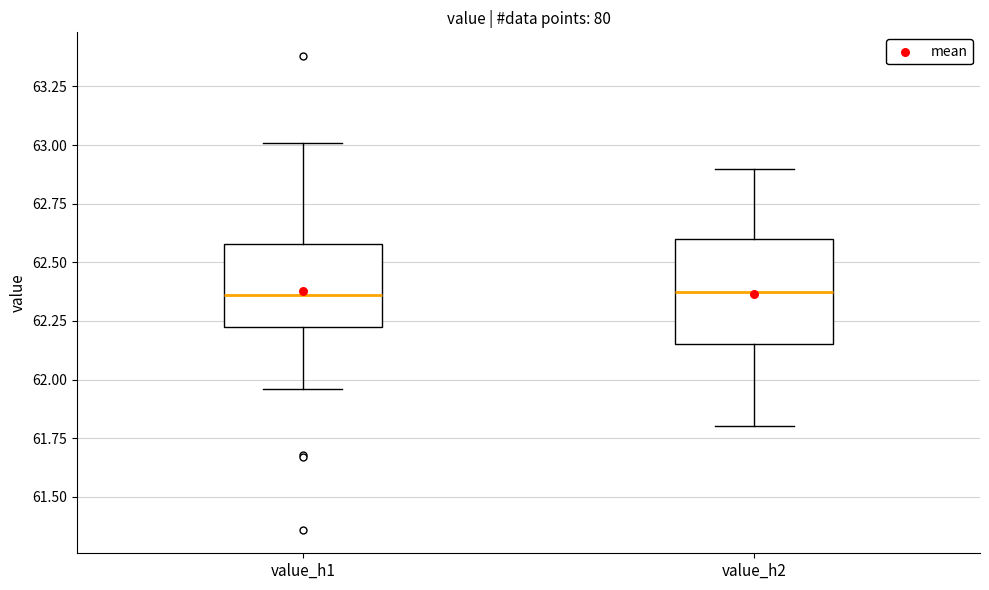

Reading left to right, transcribe this box plot: for each box, give where its median line is, the range the box spans, and where its two whiskers end, as read against the y-axis. The values are not printed on the chart, so give them approximately, as read against the axis.

value_h1: median 62.35, box 62.20 to 62.60, whiskers 61.95 to 63.00
value_h2: median 62.40, box 62.15 to 62.60, whiskers 61.80 to 62.90